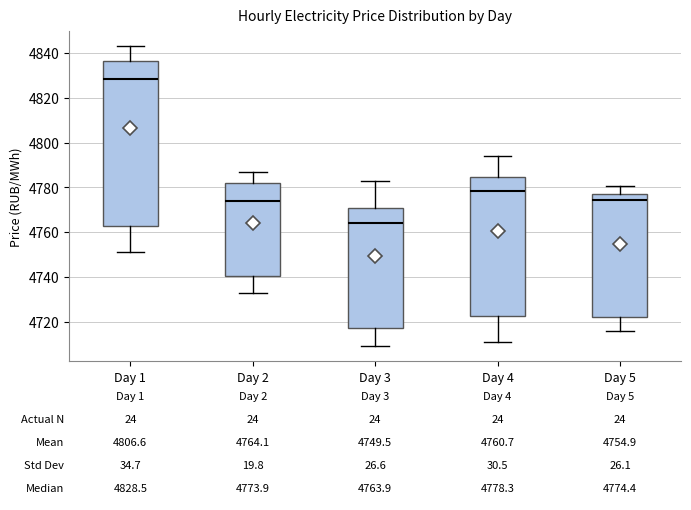

Comparing the boxes themselves (not the whiskers), which one is the tallest?

Day 1